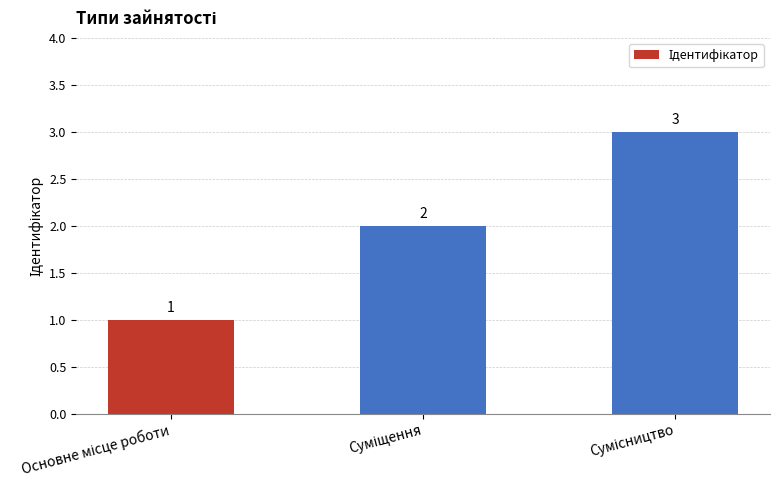

Count the values in the range 1 to 3.

3